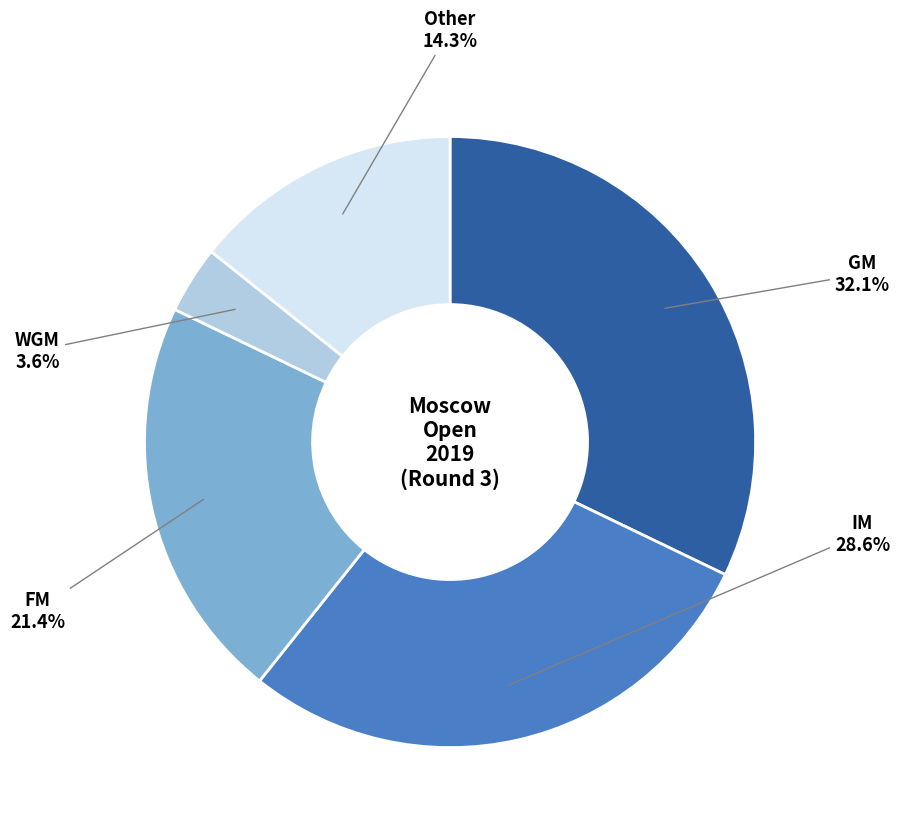

Is there a majority slice in this chart?

No